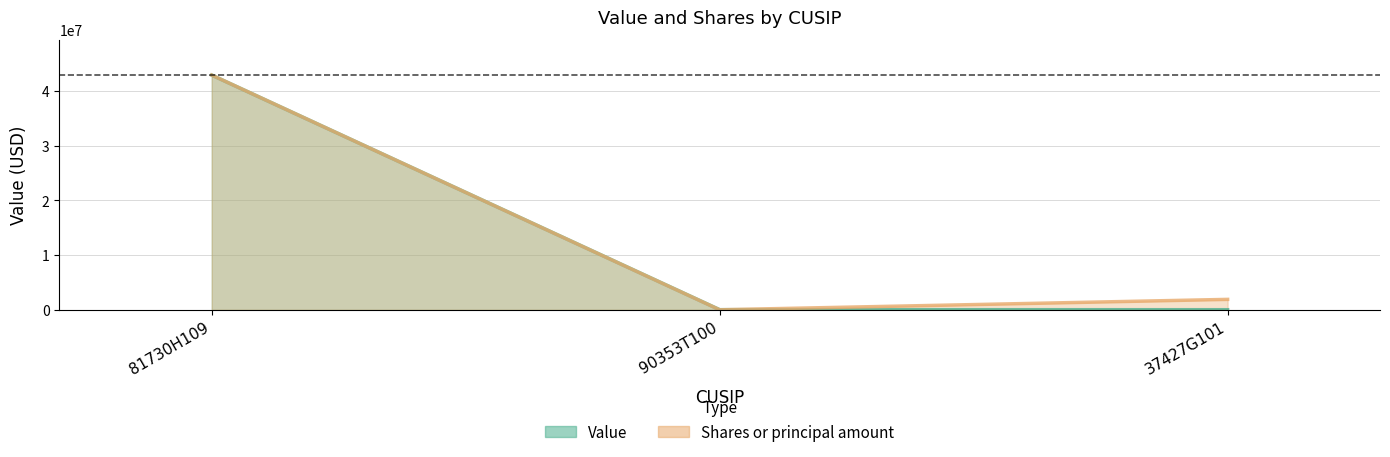

The Value series shows 39847.0 at 90353T100. True or false?

True